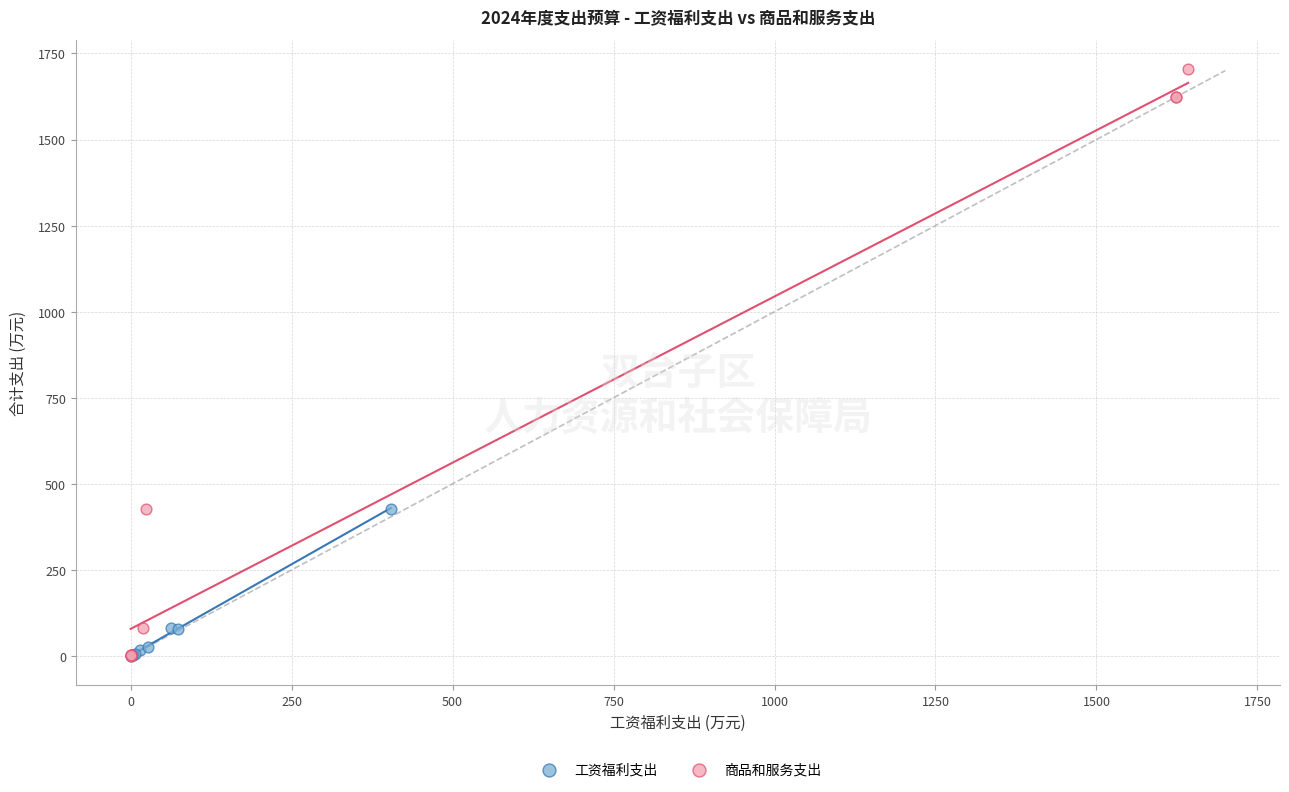

Which series contains the highest Y value?

商品和服务支出